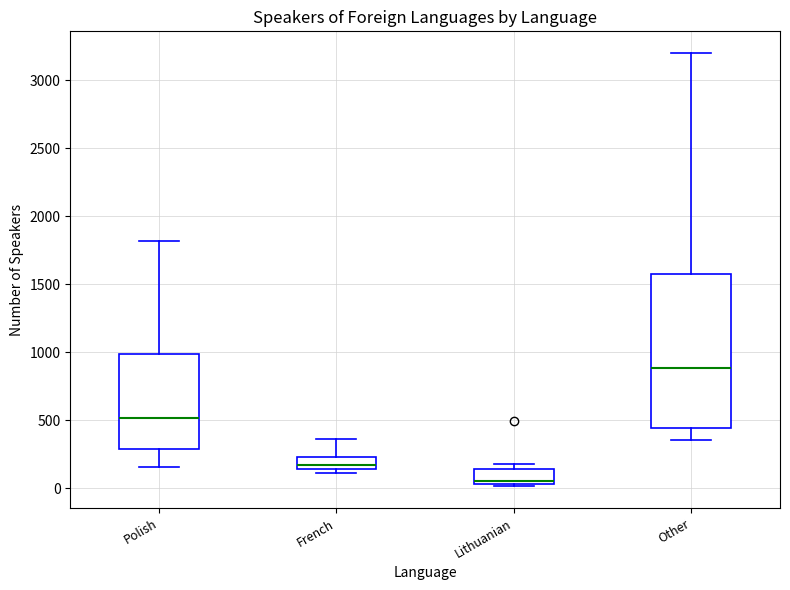

Comparing the boxes themselves (not the whiskers), which one is the tallest?

Other